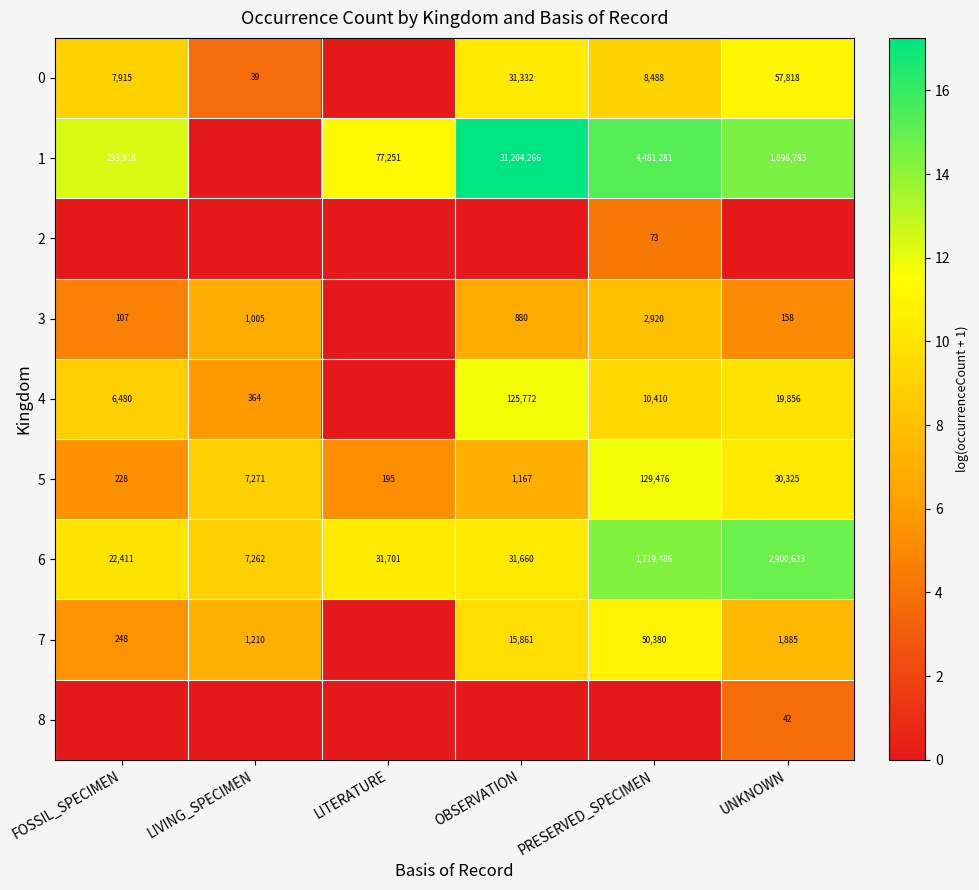

How many series are shown in this chart?

9